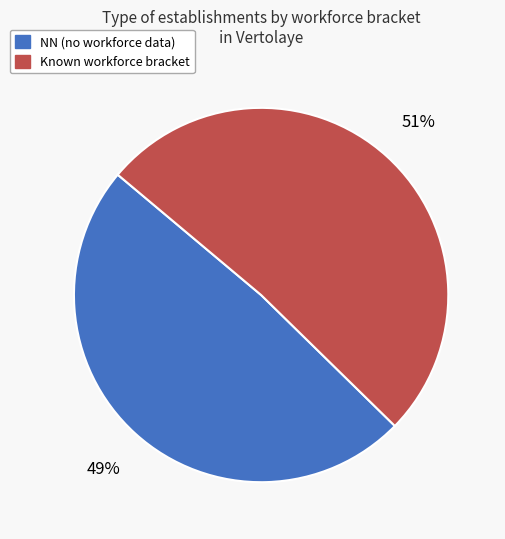

To the nearest percent, what is the difference between the largest and smallest slice percentages?

2%